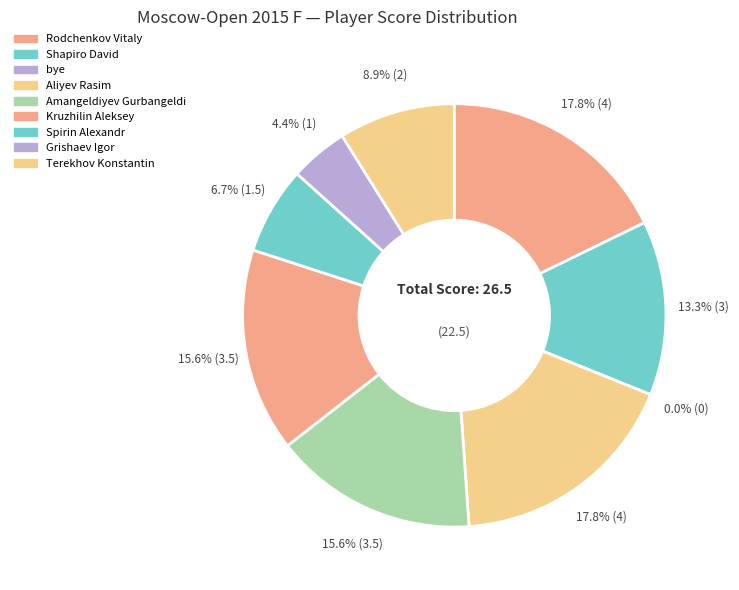

The Amangeldiyev Gurbangeldi slice represents 7% of the pie. True or false?

False